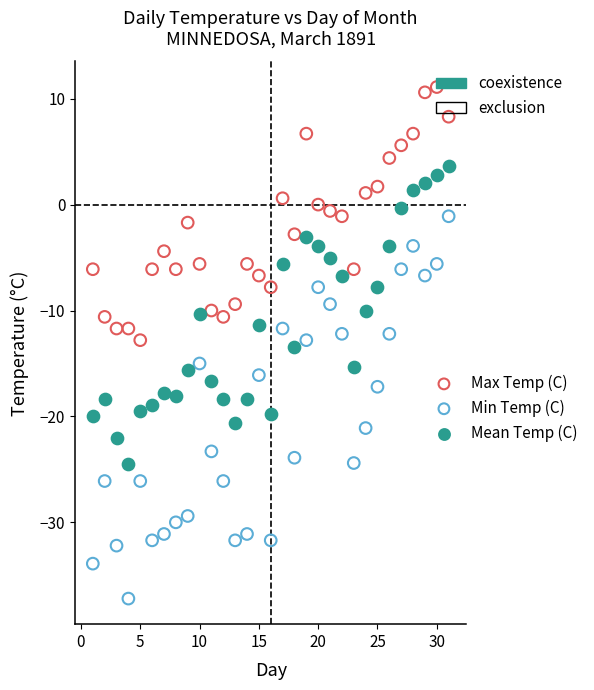

Which series has the widest spread of Y values?

Min Temp (C)